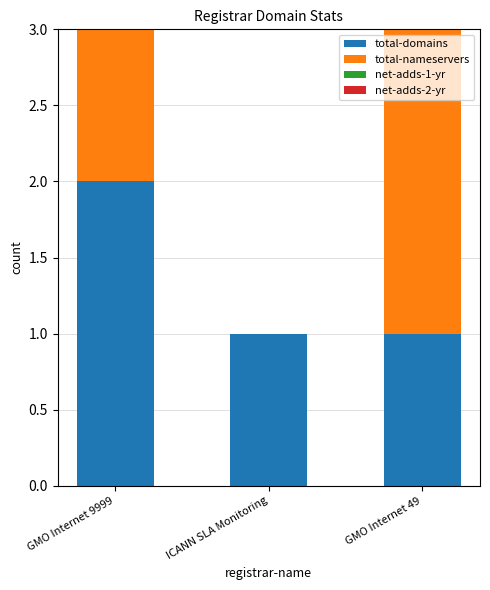

Reading left to right, what are the values for total-domains?

GMO Internet 9999=2	ICANN SLA Monitoring=1	GMO Internet 49=1